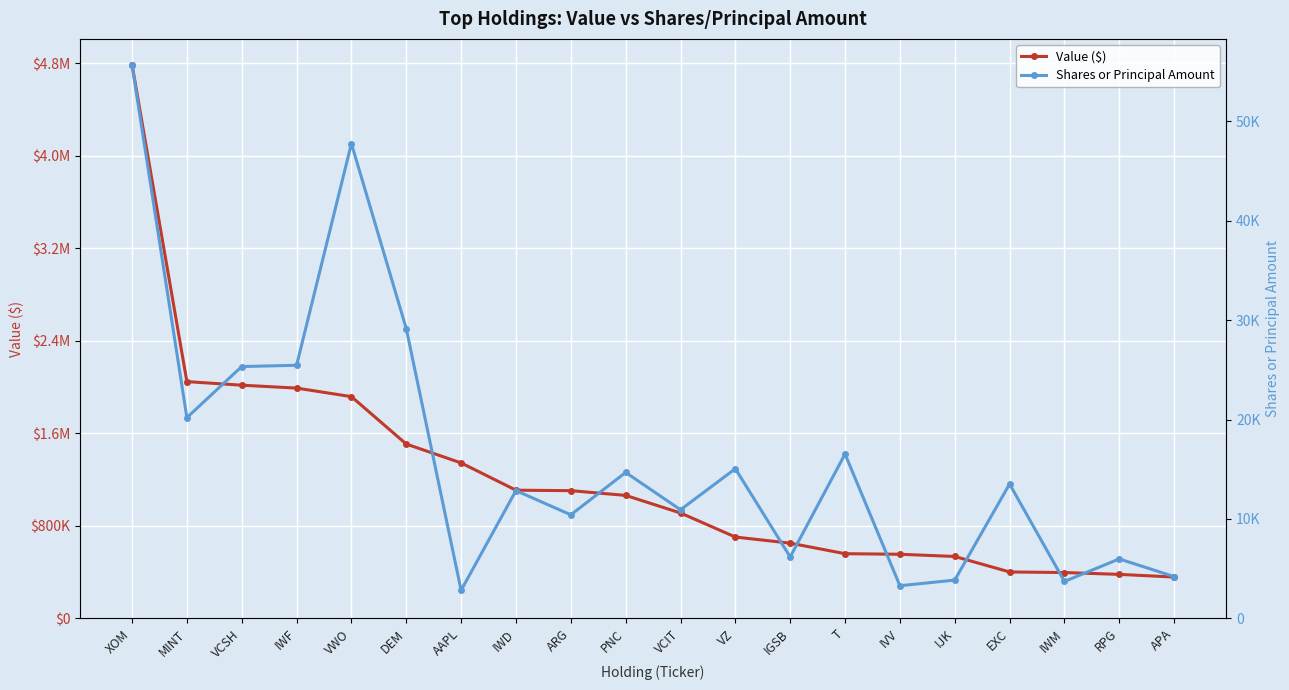

Which category has the lowest value in the Value ($) series?

APA